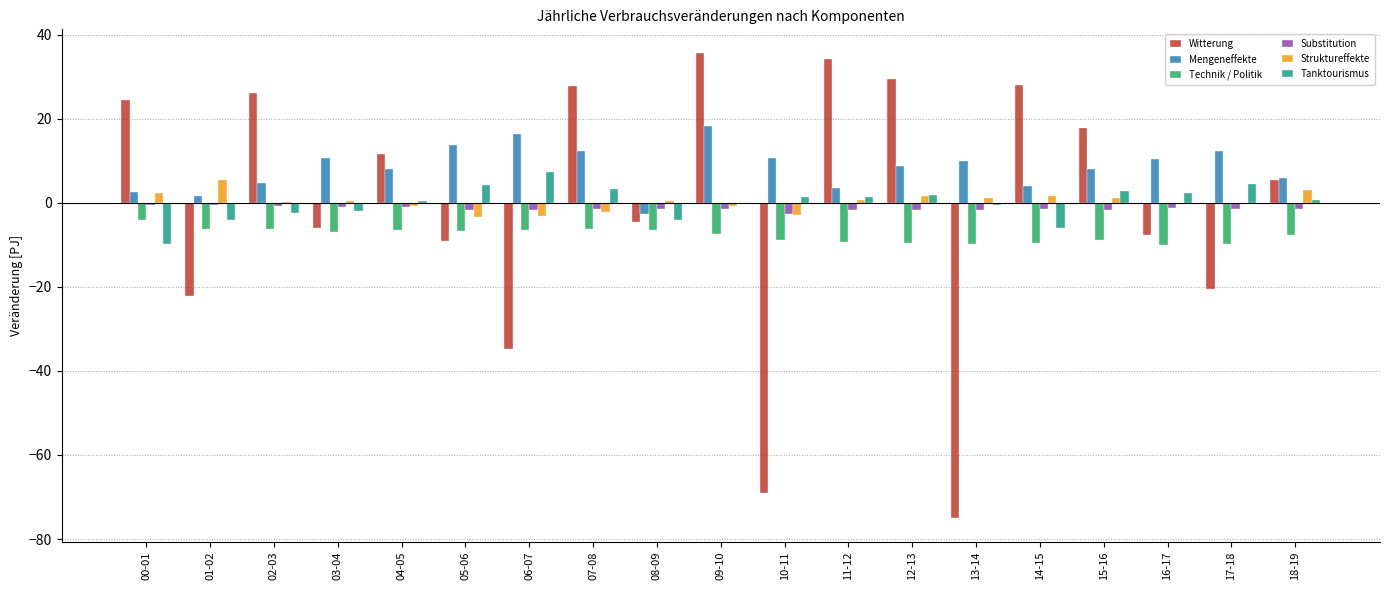

What is the greatest value displayed?

35.7